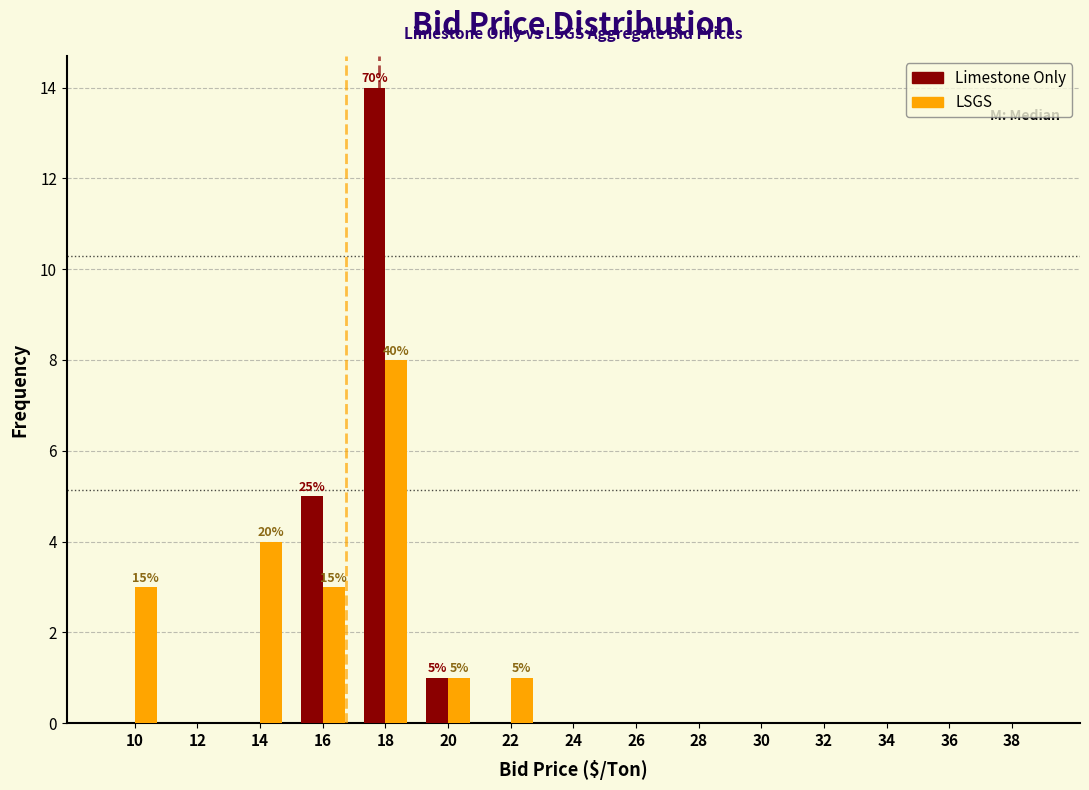

In the Limestone Only series, which range on the x-axis has the tallest bar?

17 to 19